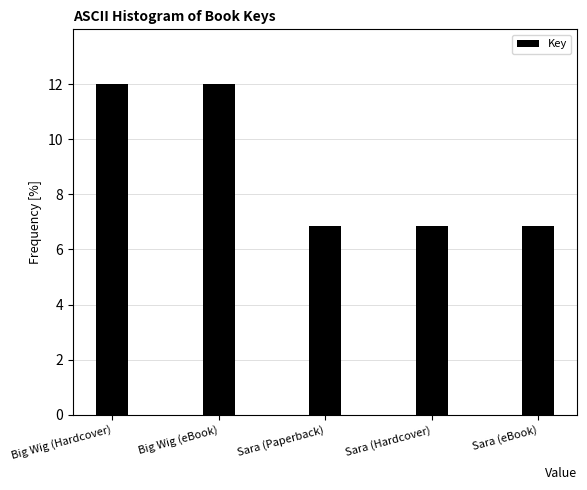

What position from the left is Big Wig (eBook)?

2